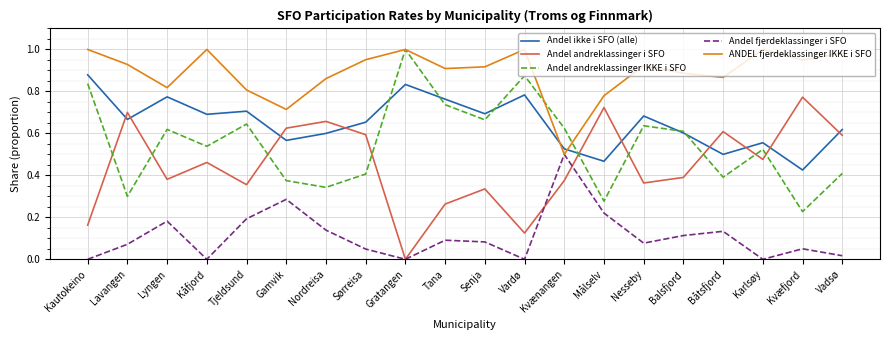

True or false: Andel fjerdeklassinger i SFO and Andel ikke i SFO (alle) cross at least once.

False